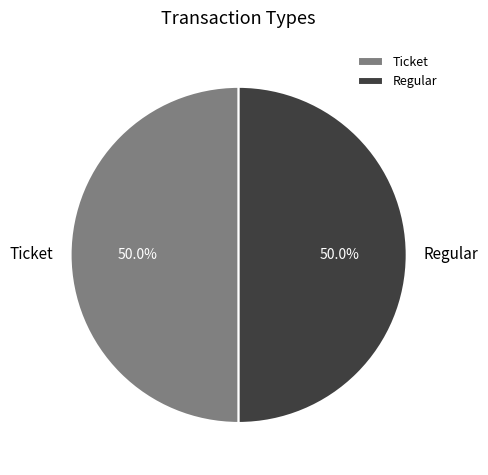

What percentage do Regular and Ticket together represent?

100.0%